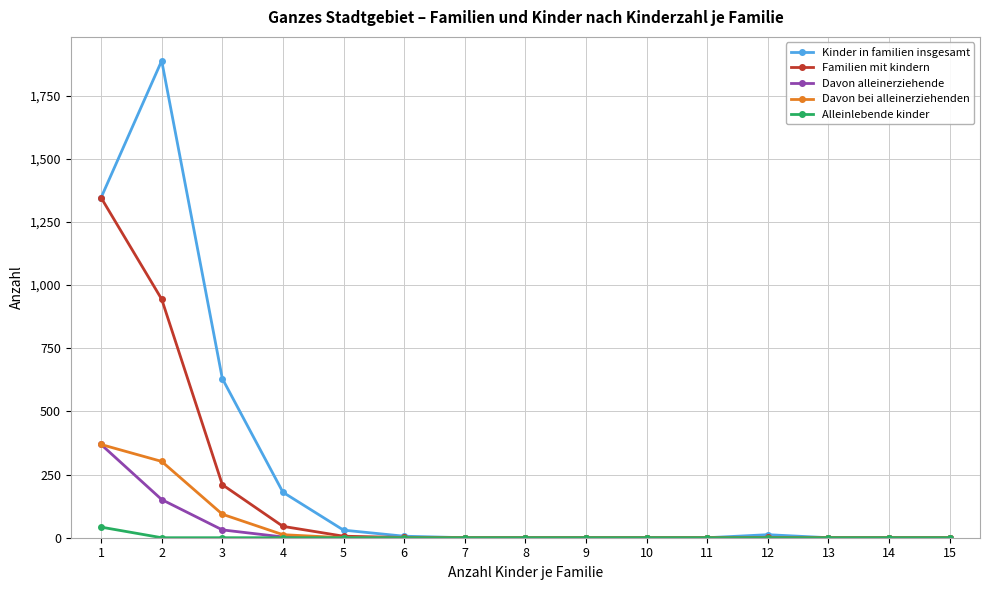

Which series has the widest spread of values?

Kinder in familien insgesamt